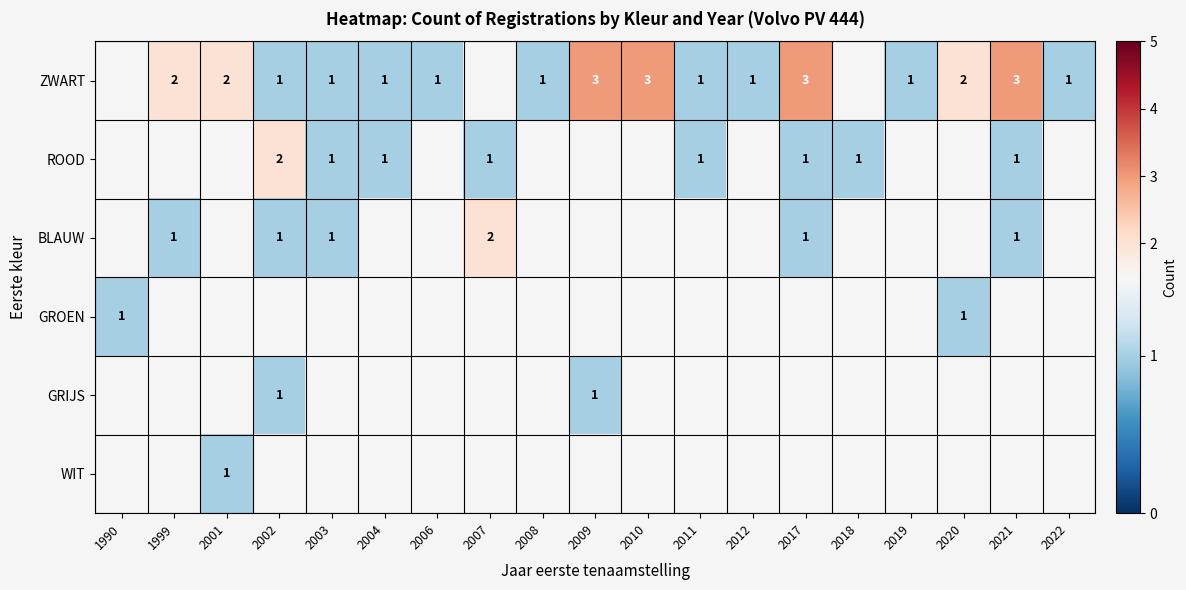

The ZWART series shows 0 at 2012. True or false?

False